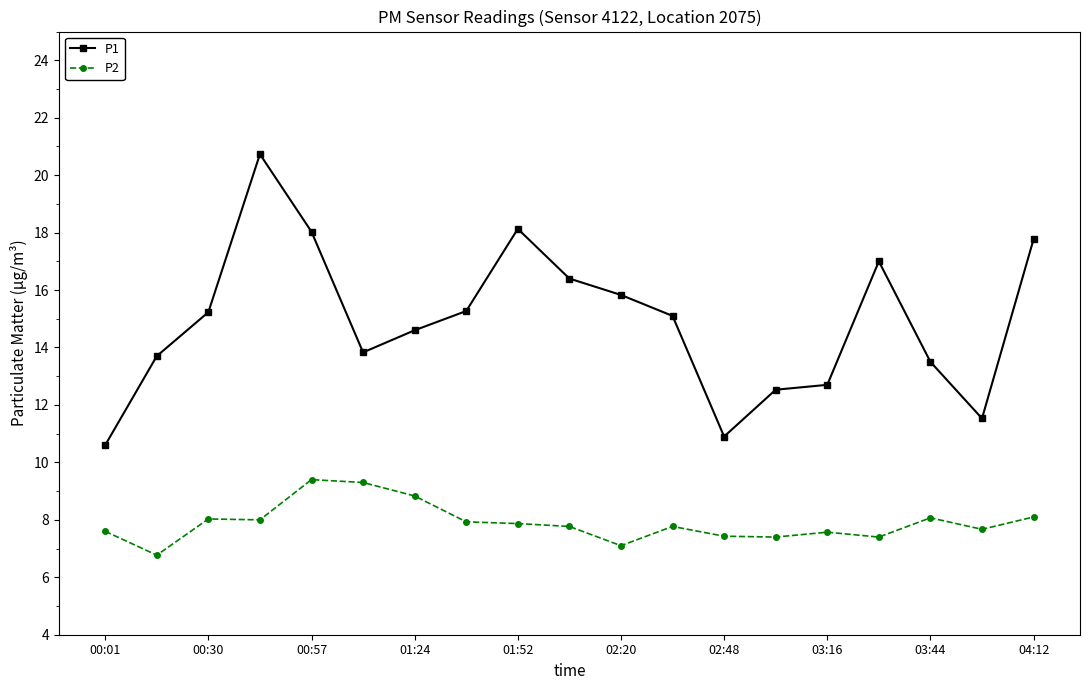

List the series in order of their peak value, highest first.

P1, P2